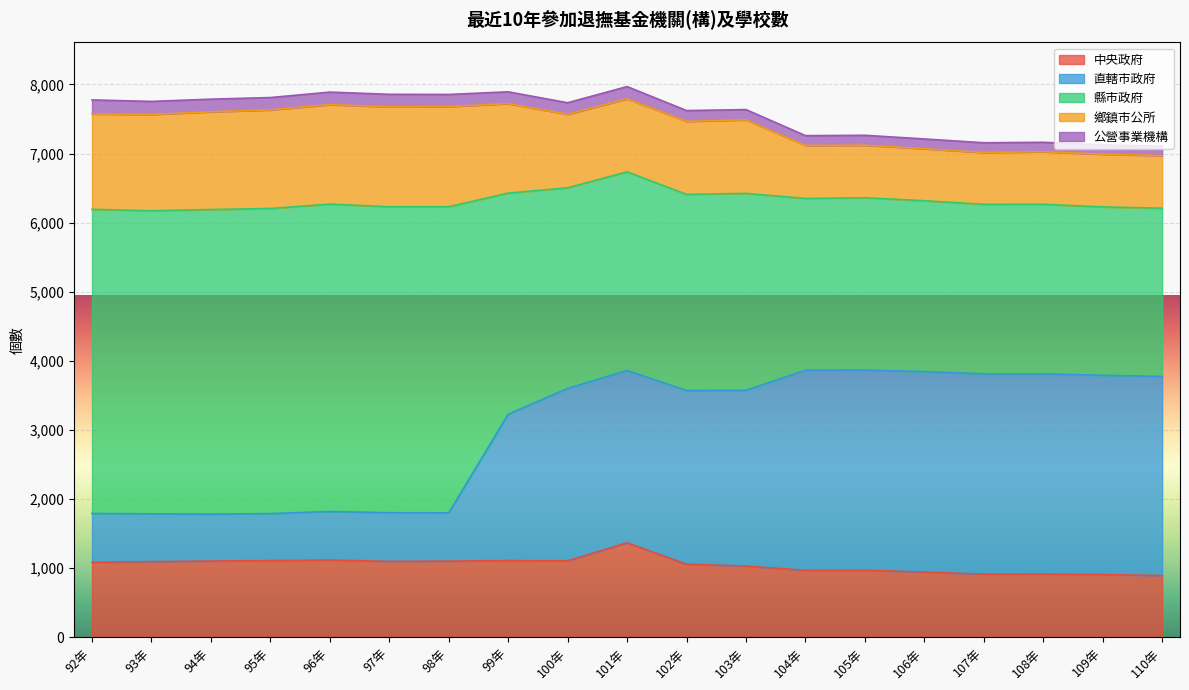

How many lines are shown in the chart?

5